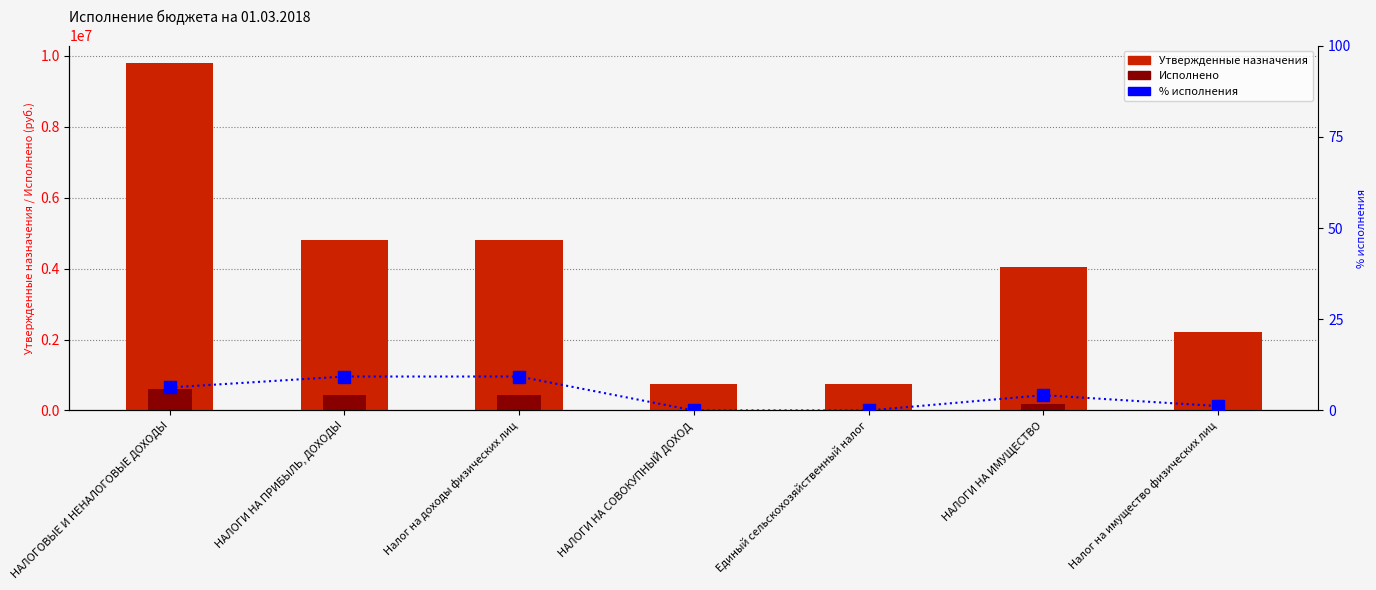

Reading right to left, transcribe all the data shown in this chart.

Утвержденные назначения: 2212500.0	4035200.0	760000.0	760000.0	4808200.0	4808200.0	9799500.0
Исполнено: 26839.5	168751.2	51.5	51.5	447313.9	447313.9	618571.4
% исполнения: 1.2	4.2	0.0	0.0	9.3	9.3	6.3